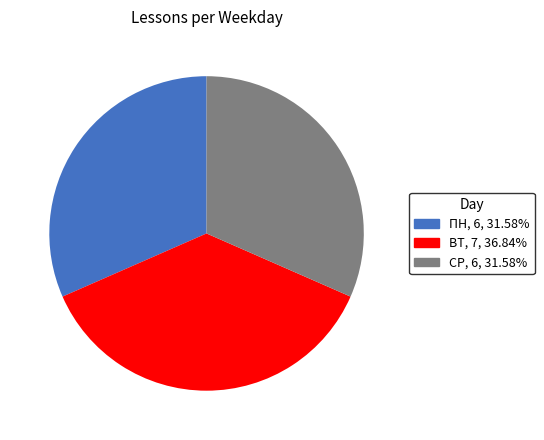

Is there any slice that represents more than half of the pie?

No